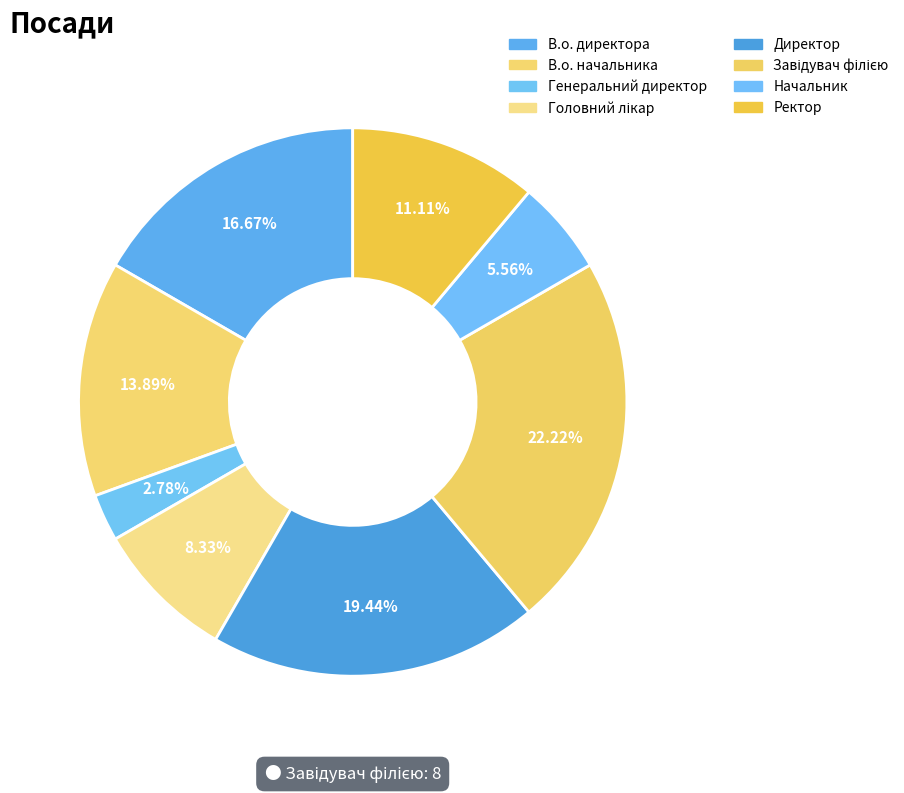

How many segments does this pie chart have?

8